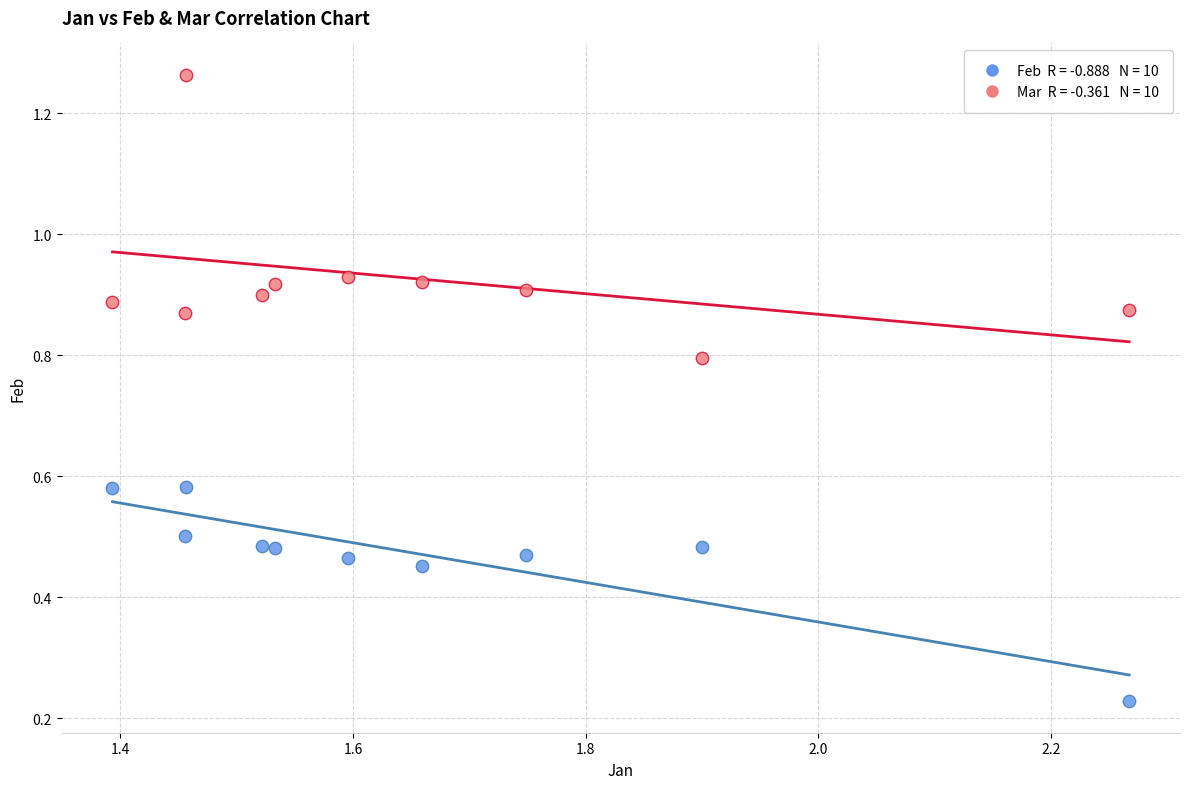

Across all data points, what is the range of Y values (max minus min)?

1.0